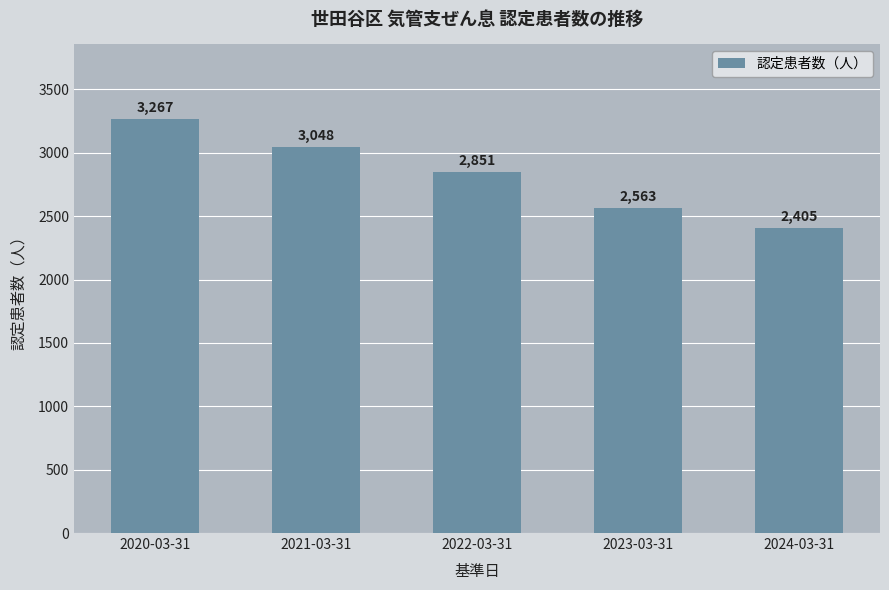

Is it true that the value at 2022-03-31 is 2851?

True